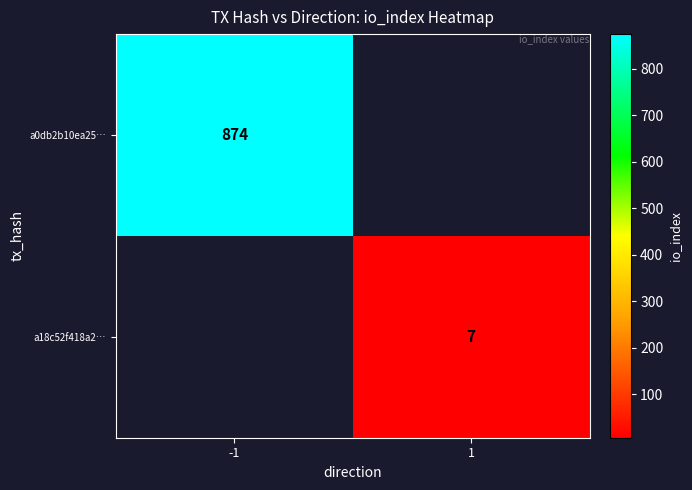

The a18c52f418a2… series shows 7 at 1. True or false?

True